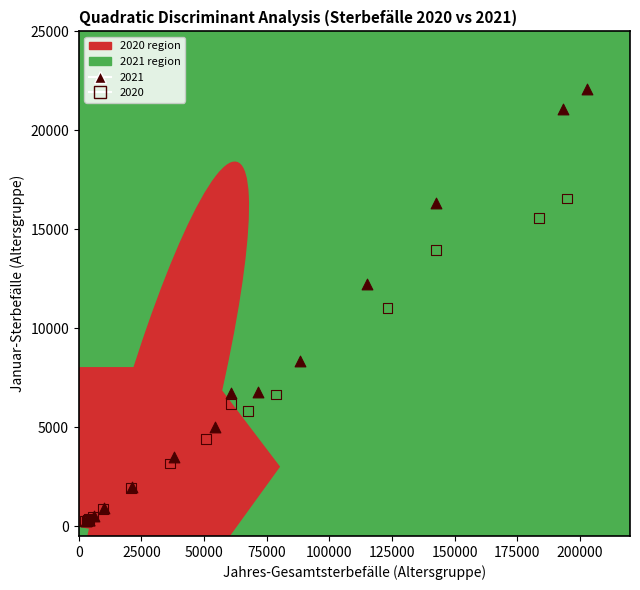

Which series has the largest Y range (max minus min)?

2021